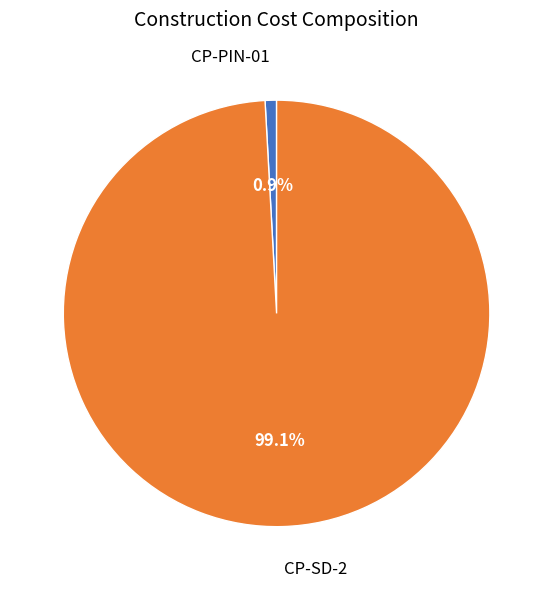

How many segments does this pie chart have?

2